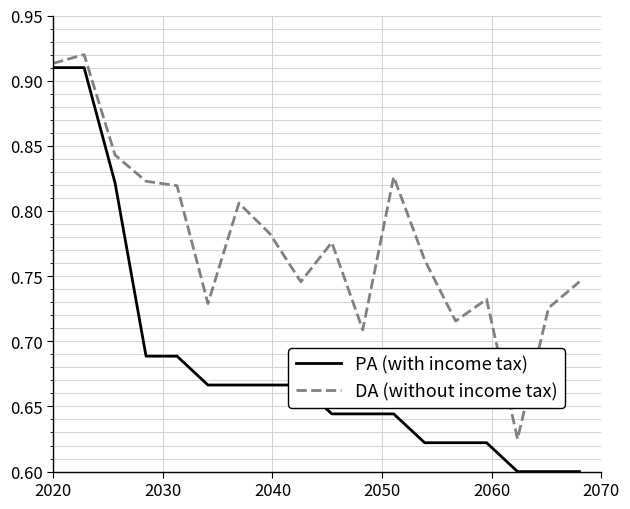

Rank the series by their average value, from lowest to highest.

PA (with income tax), DA (without income tax)